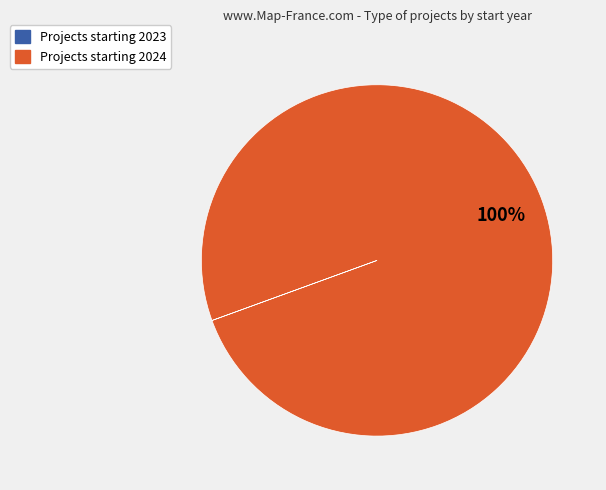

Is there a majority slice in this chart?

Yes